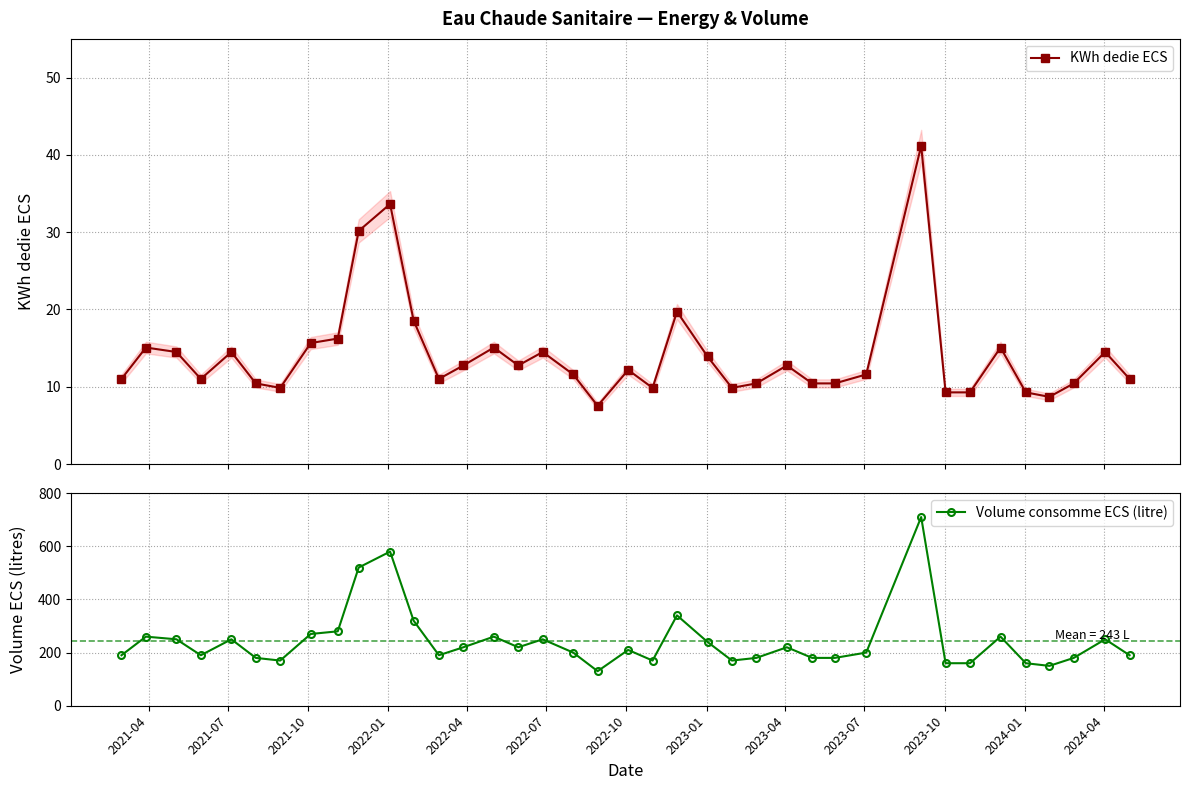

What is the difference between the maximum and minimum values in the KWh dedie ECS series?

33.6